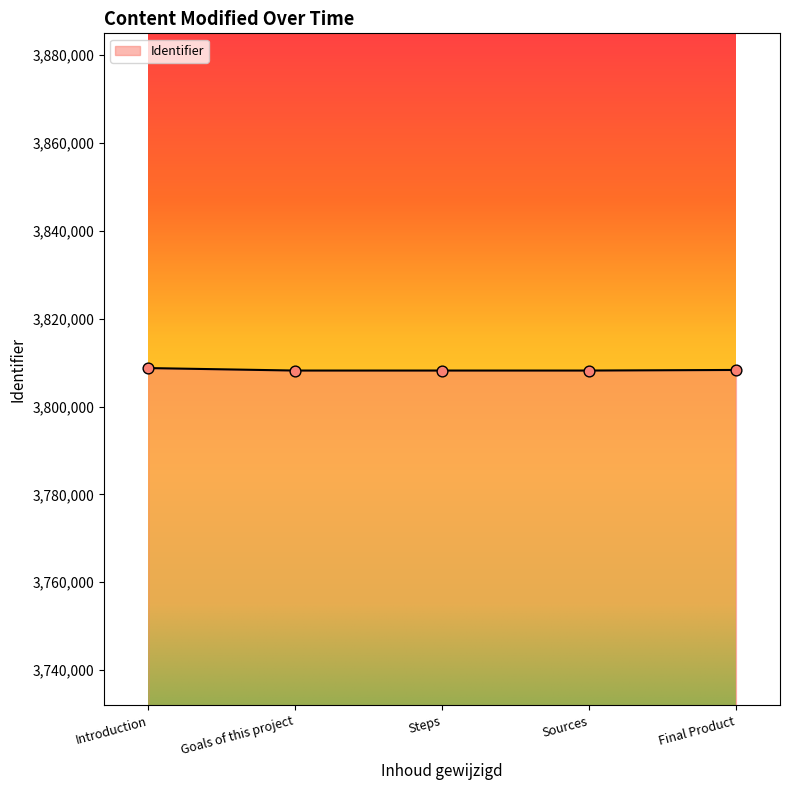

What is the change in value from Introduction to Steps?

-563